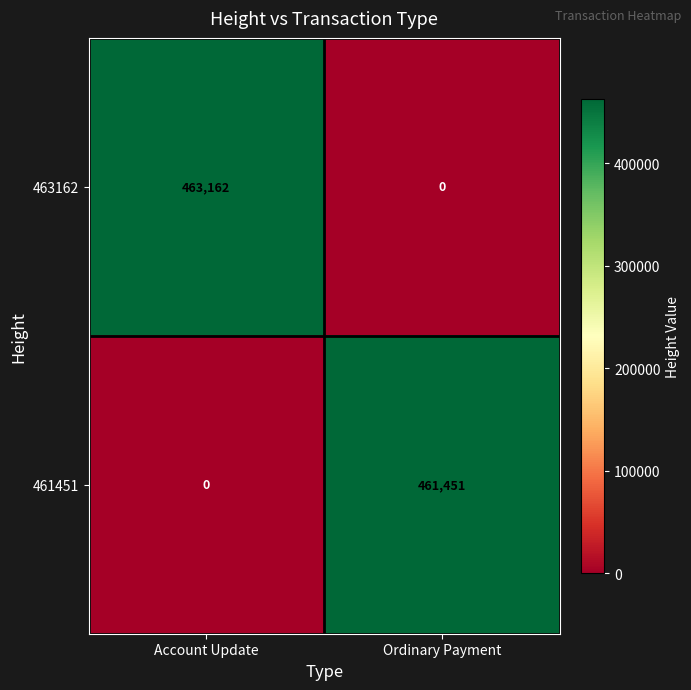

Reading left to right, list all the values displayed in this chart.

463162: 463162	0
461451: 0	461451